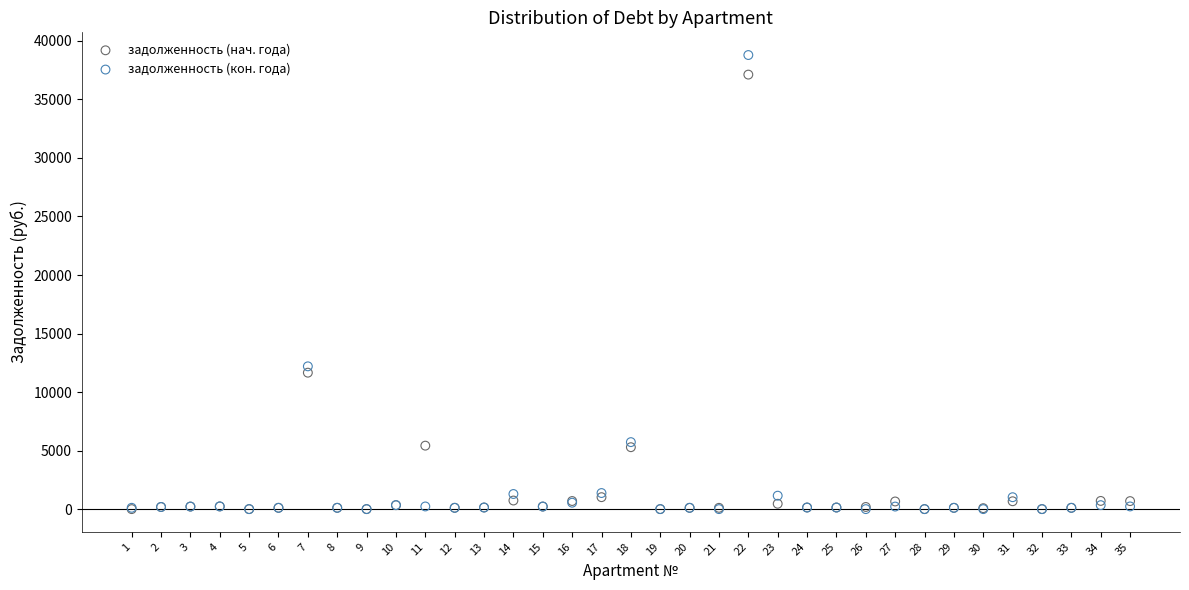

In the задолженность (кон. года) series, what Y value is closest to 19396?

12198.0